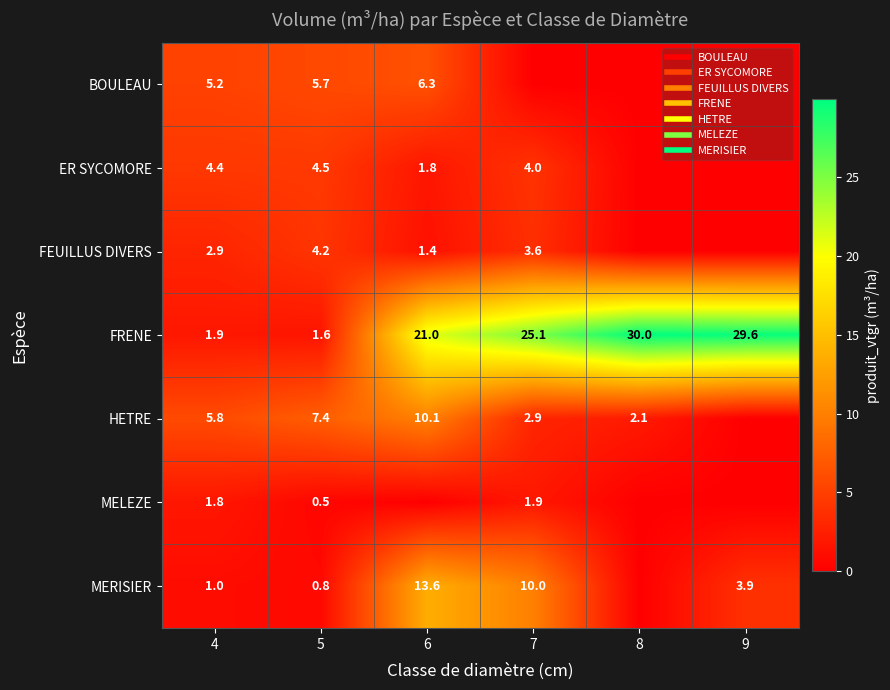

What is the difference between the FRENE values at 4 and 7?

23.2